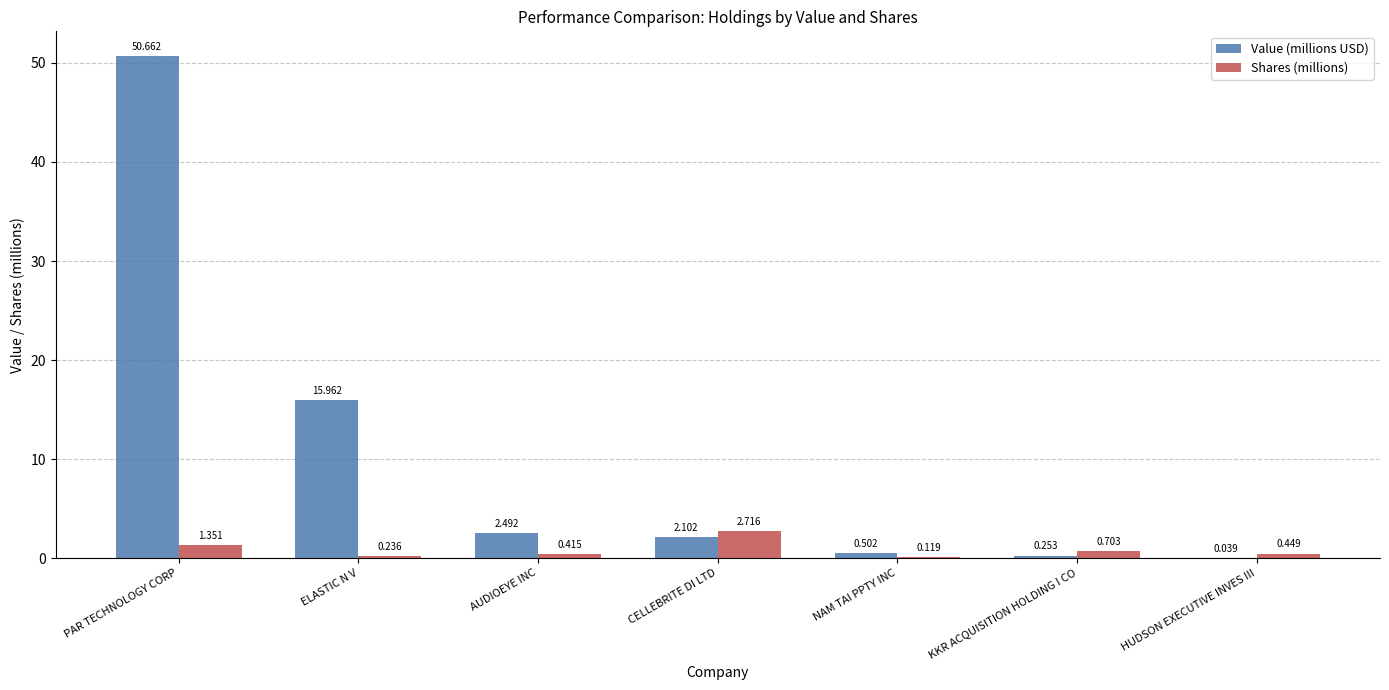

Where is Shares (millions) nearest to the value 1?

KKR ACQUISITION HOLDING I CO